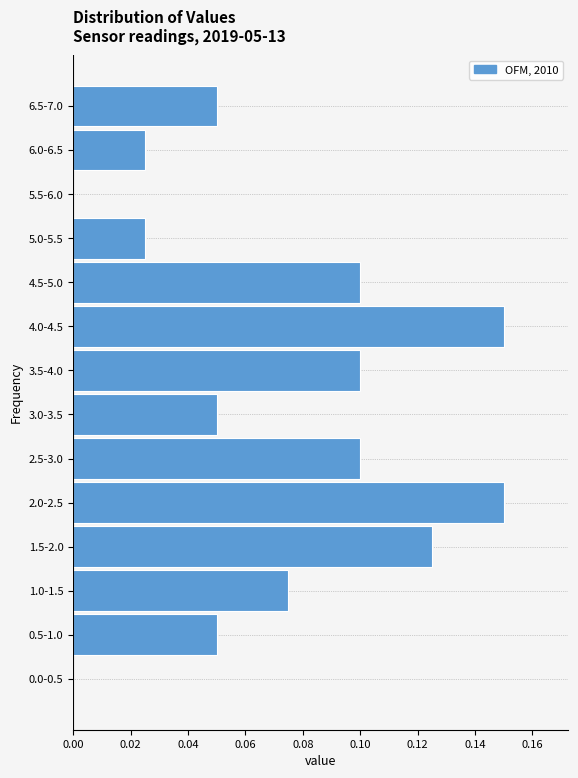

The value at 4.0-4.5 is 0.1. True or false?

True